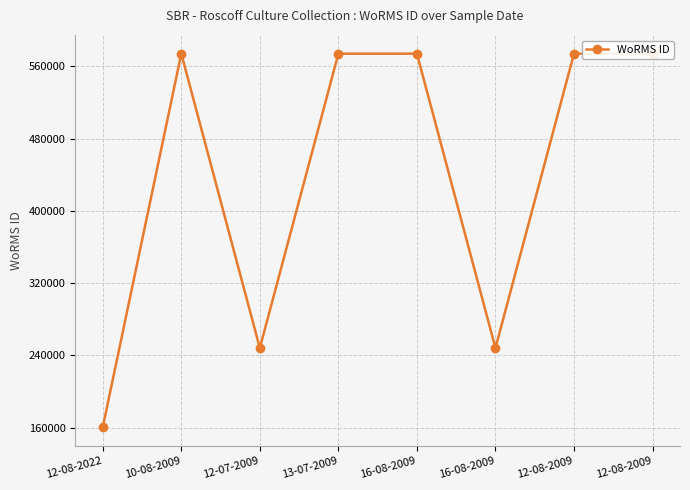

What is the value of the 4th point from the left?

573932